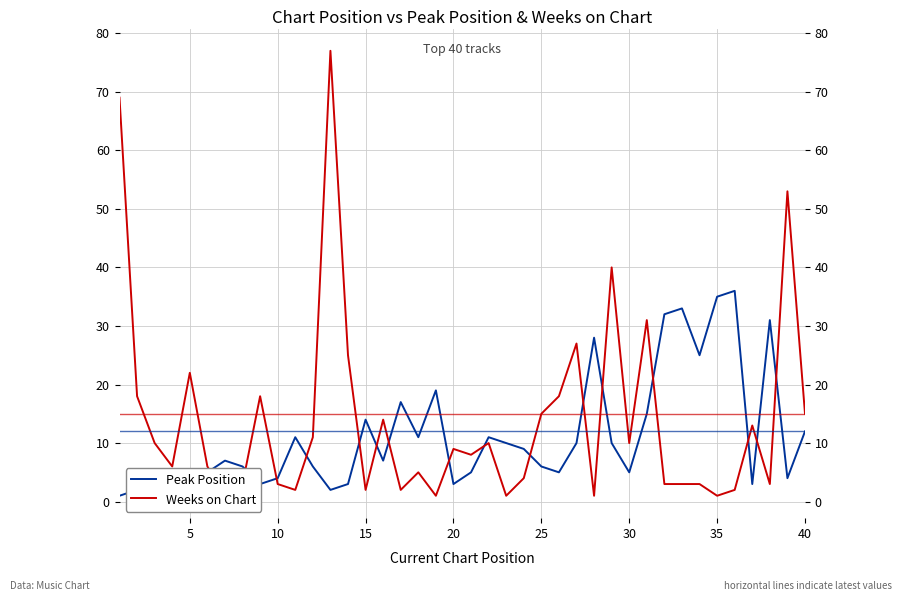

At how many categories does at least one series exceed 10?

29